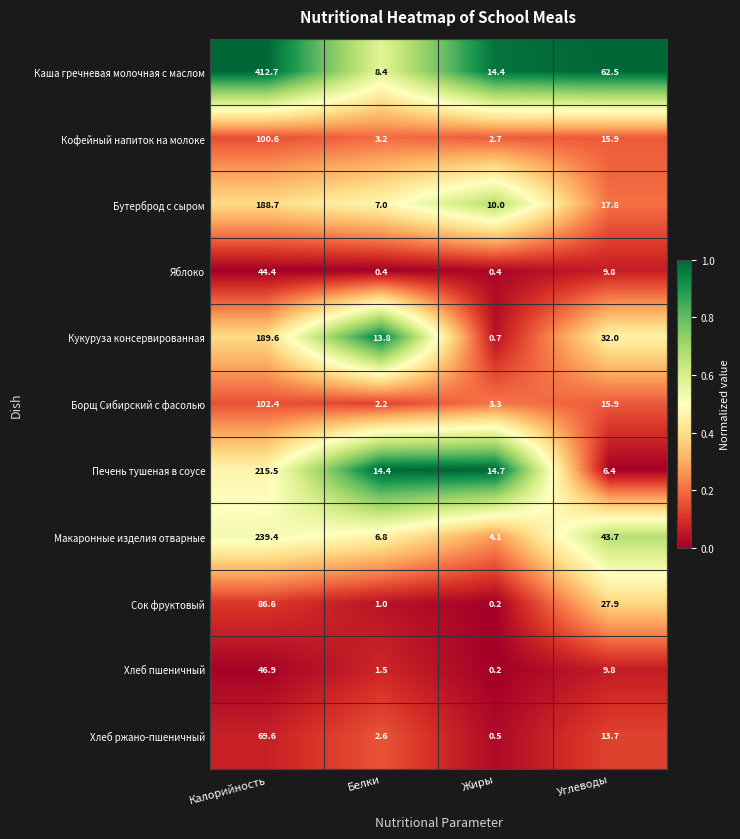

What is the average value of the Макаронные изделия отварные series?

73.5